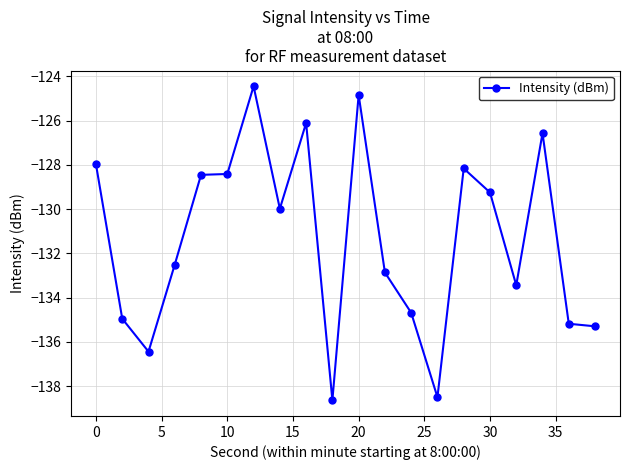

Does the chart display data point markers on the line(s)?

Yes